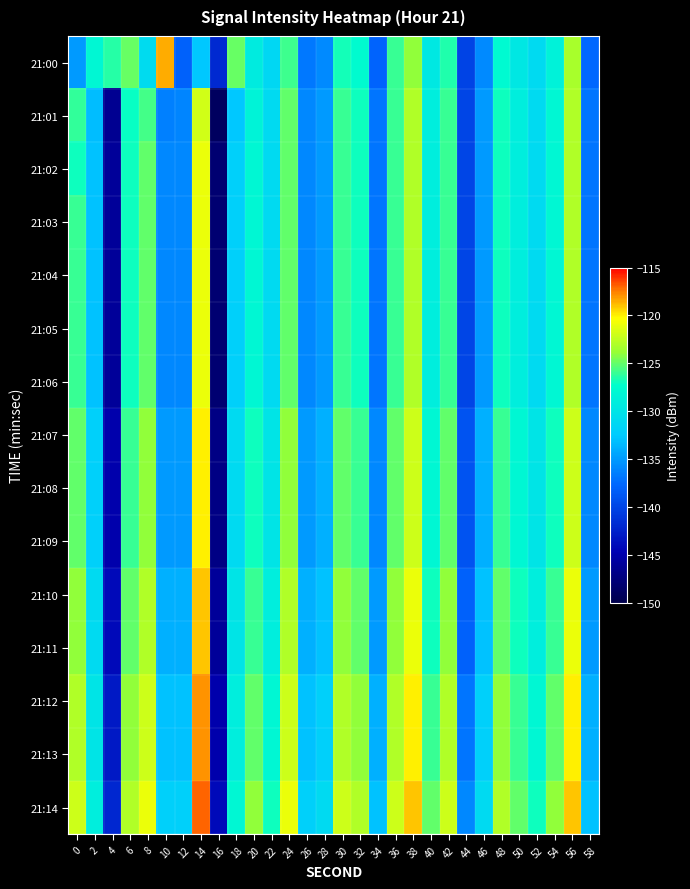

How many distinct data groups are displayed?

15